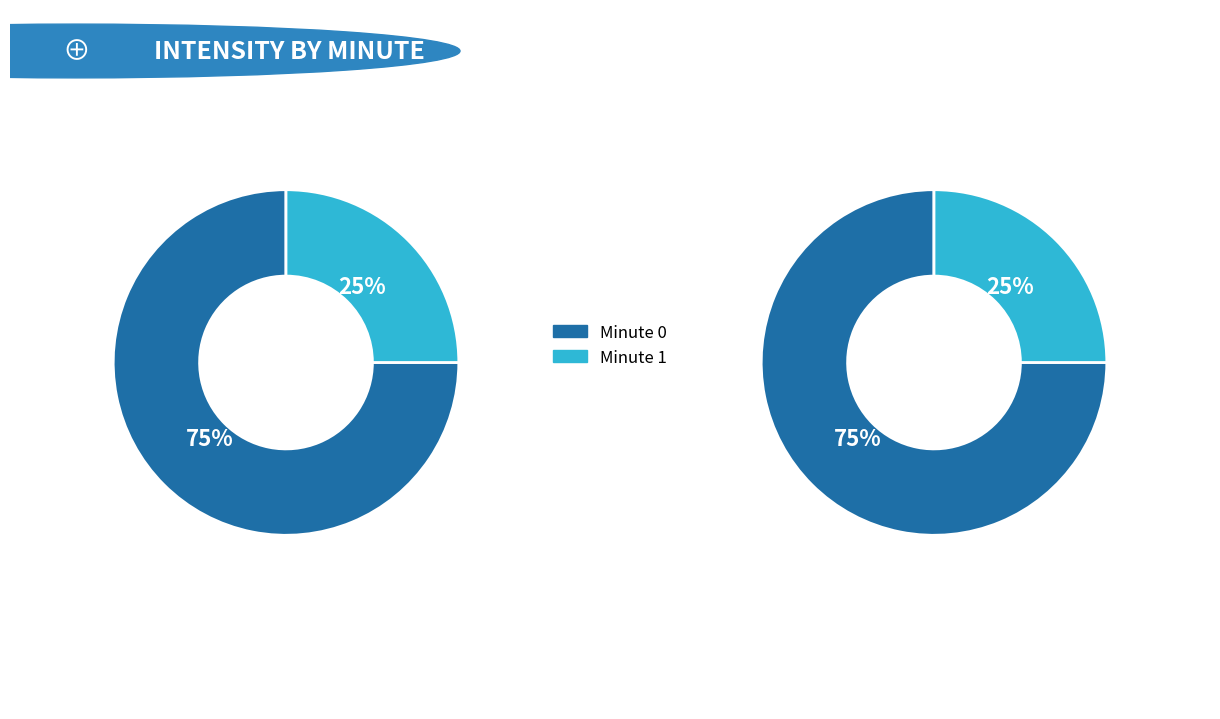

Do 1 and 0 together represent more than half of the pie?

Yes